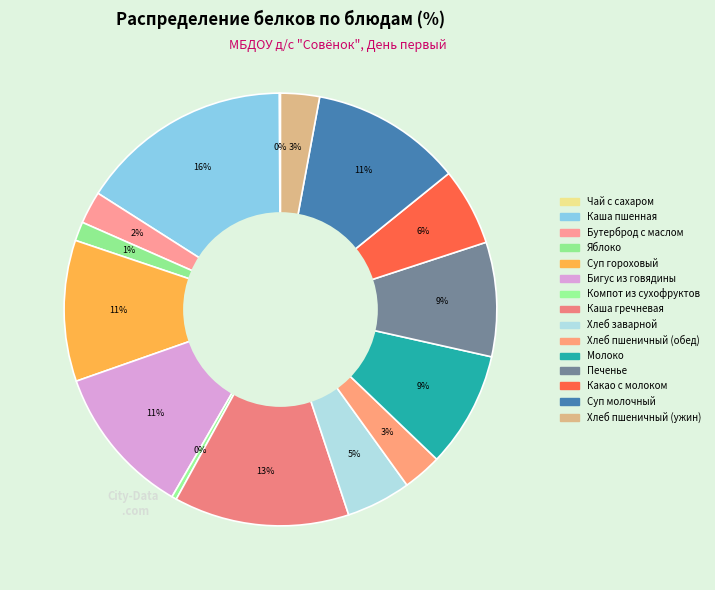

How much of the chart is everything except Суп молочный?

88.7%